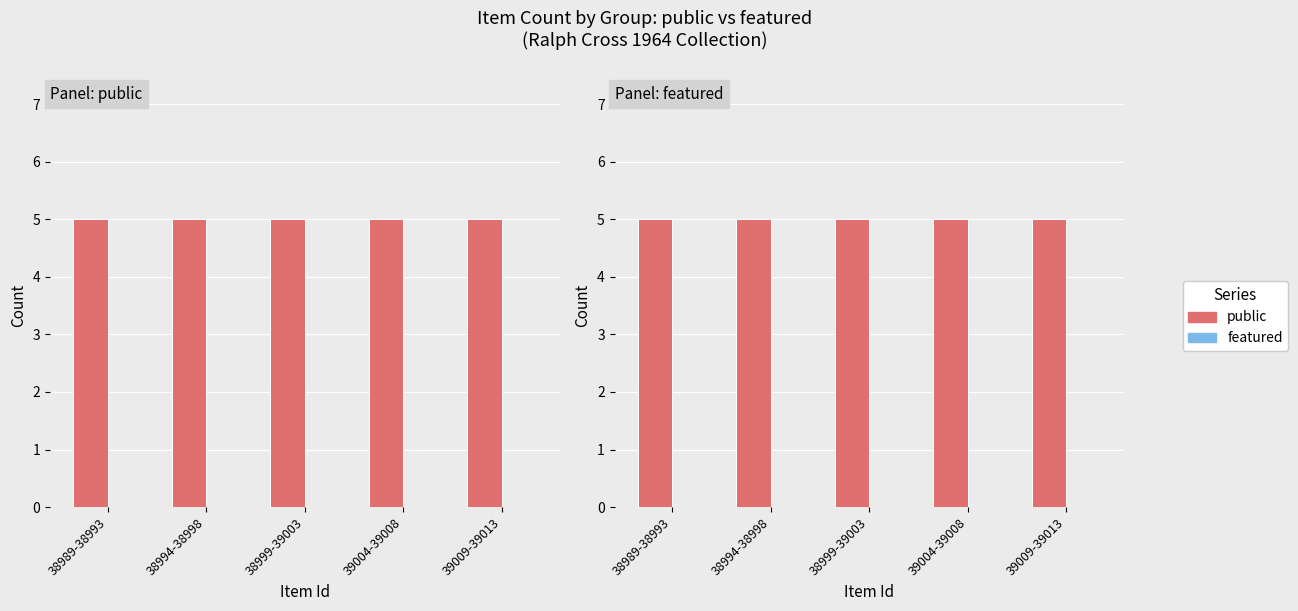

What position from the right is 39004-39008?

2